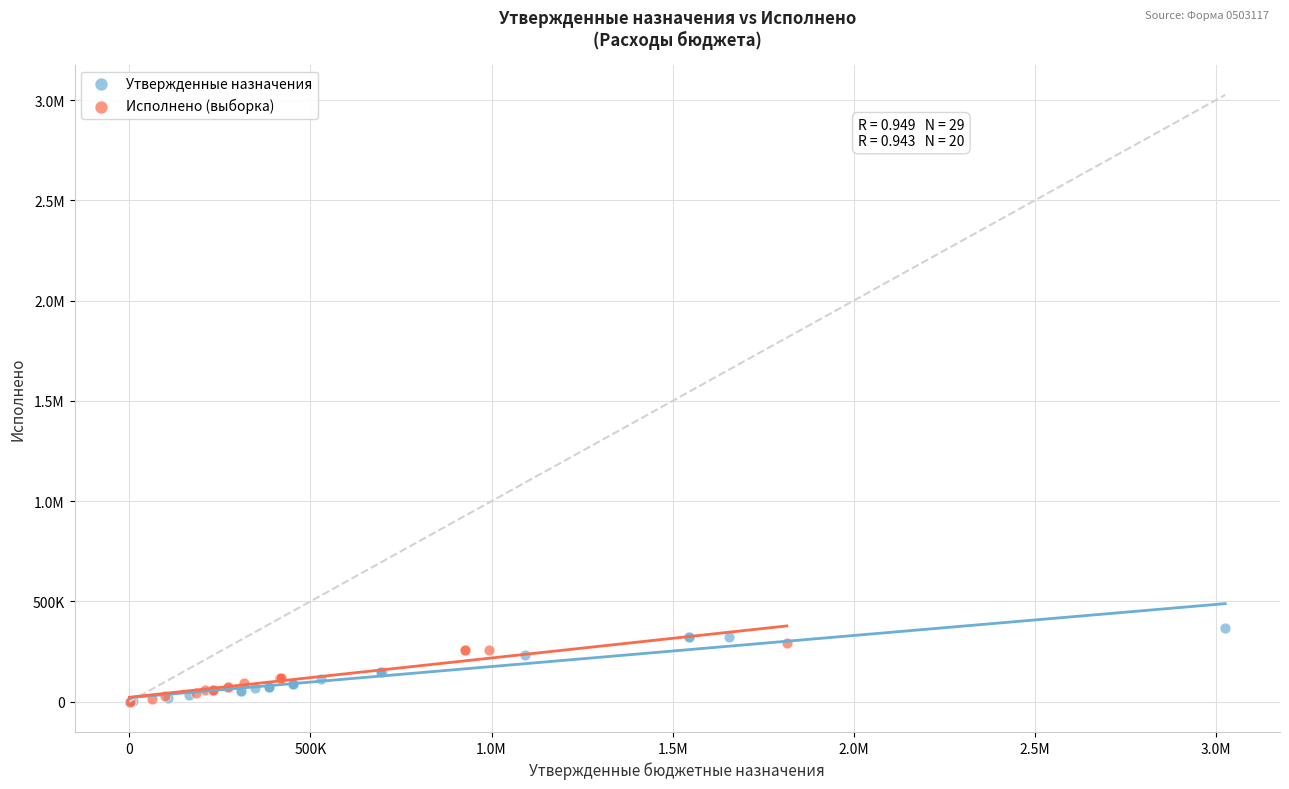

What are all the series names shown in the legend?

Утвержденные назначения, Исполнено (выборка)